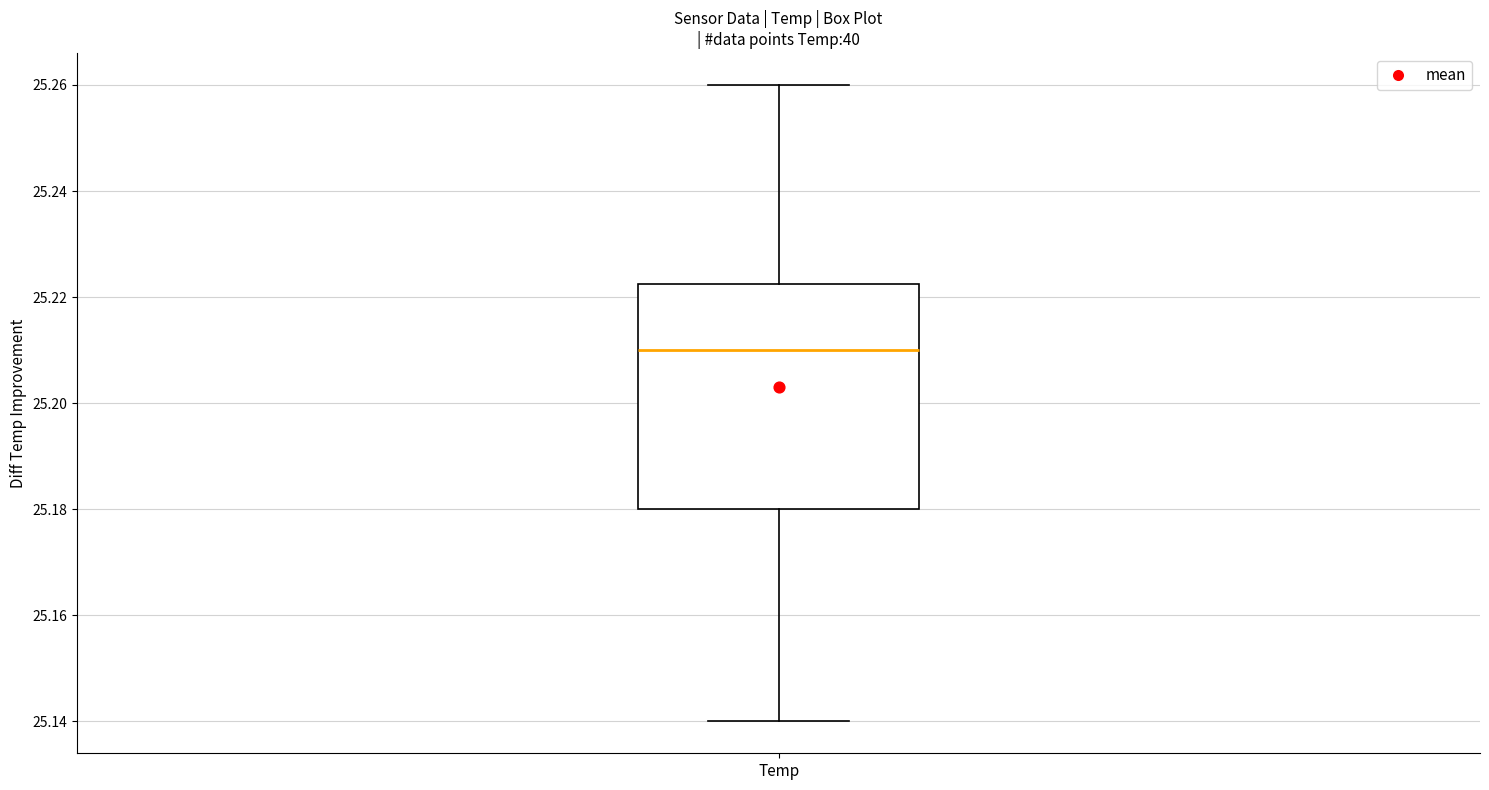

Transcribe this box plot: give where the median line is, the range the box spans, and where the two whiskers end, as read against the y-axis. The values are not printed on the chart, so give them approximately, as read against the axis.

median 25.210, box 25.180 to 25.222, whiskers 25.140 to 25.260